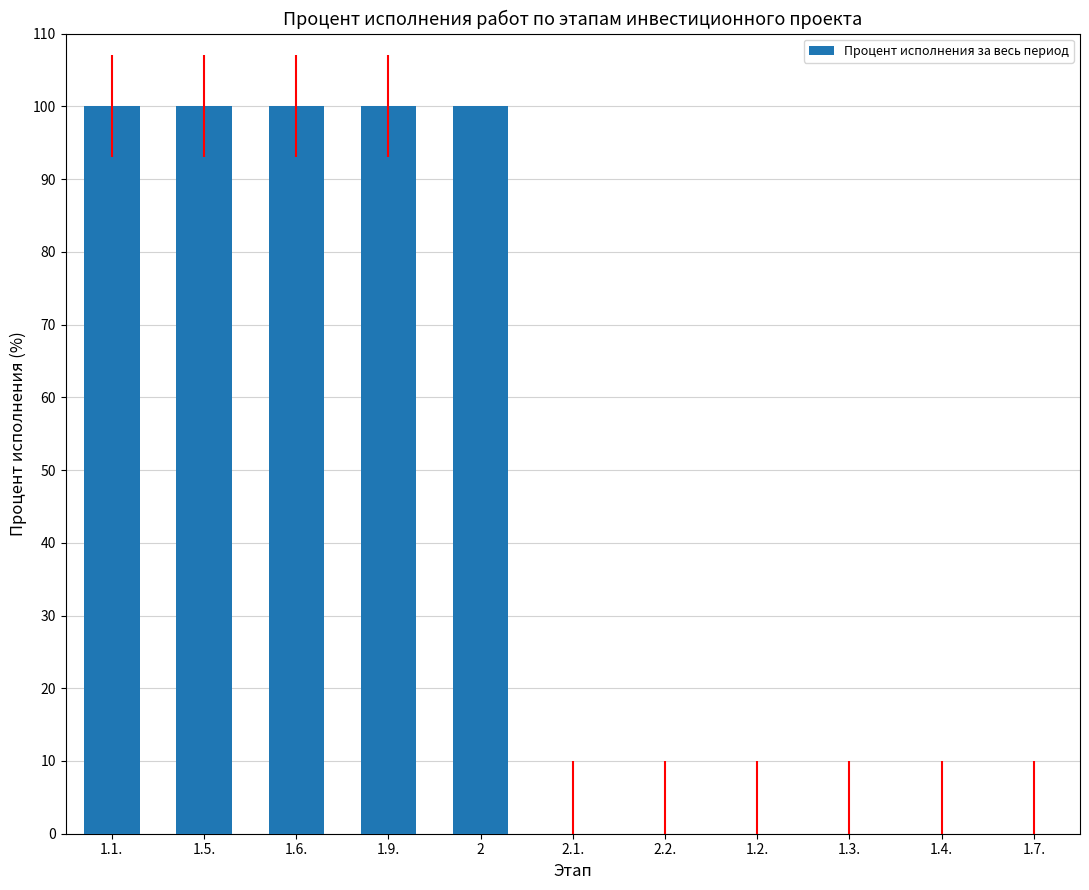

Does the chart contain stacked bars?

No